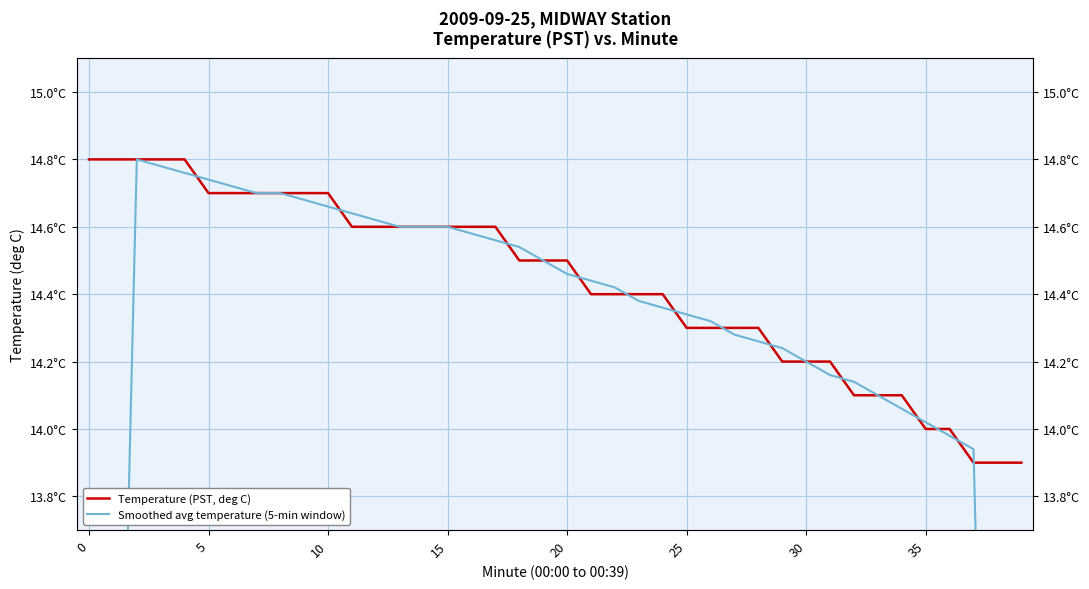

What is the value of the Temperature (PST, deg C) point at the 38th from the left?

13.9